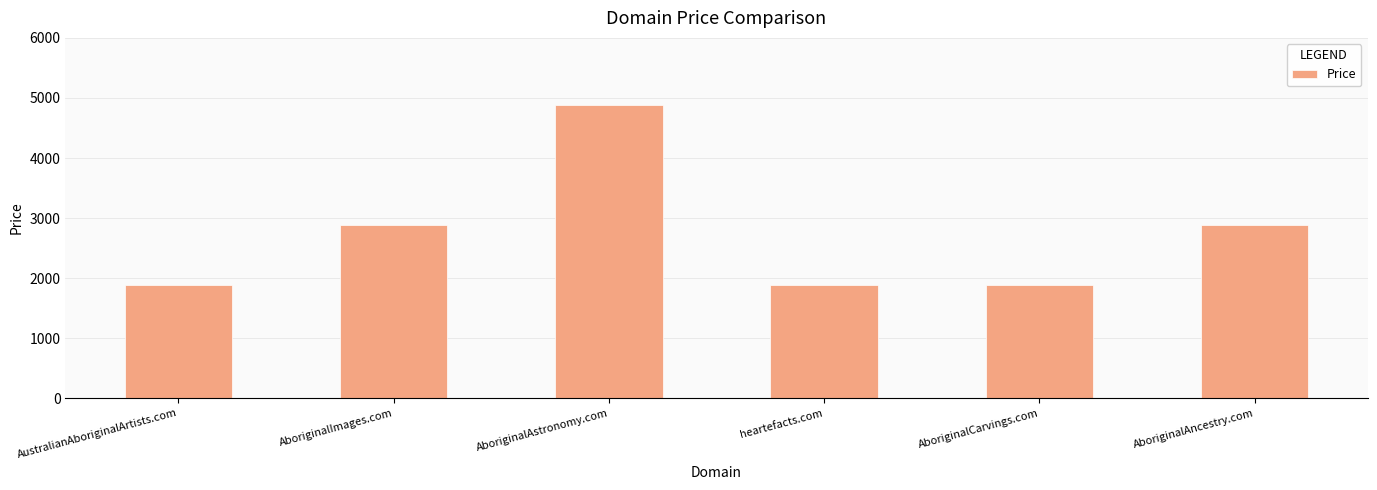

What is the smallest value displayed?

1888